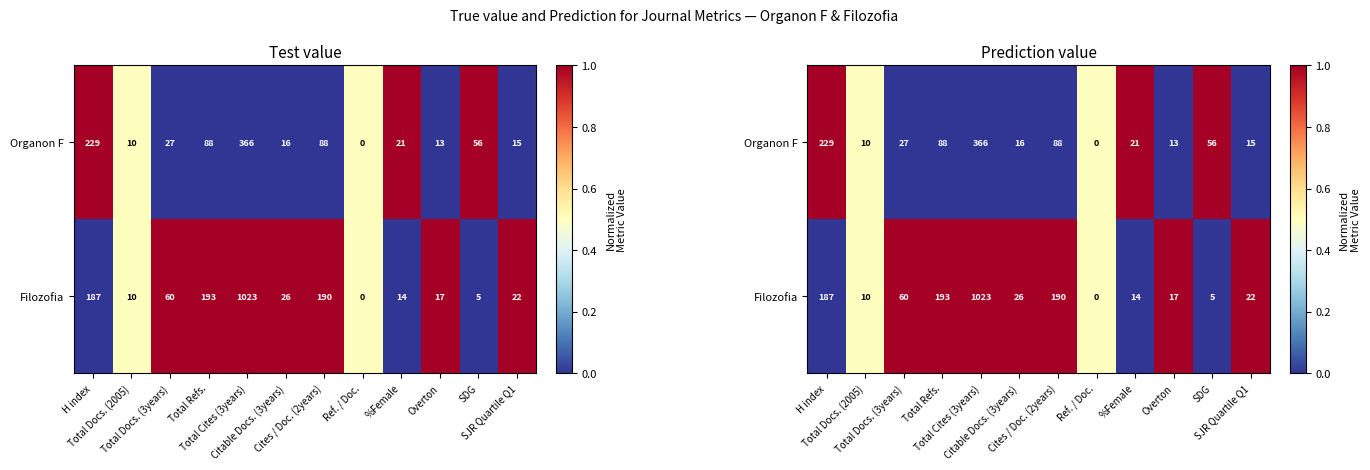

What is the average value of the Filozofia series?

0.7